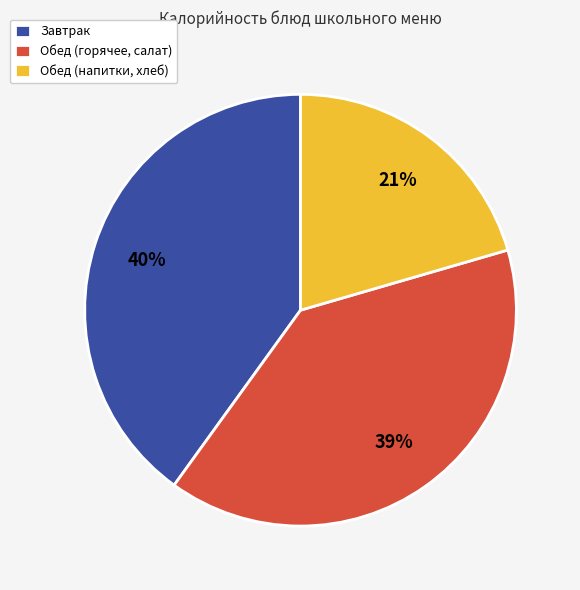

To the nearest percent, what portion does Завтрак represent?

40%